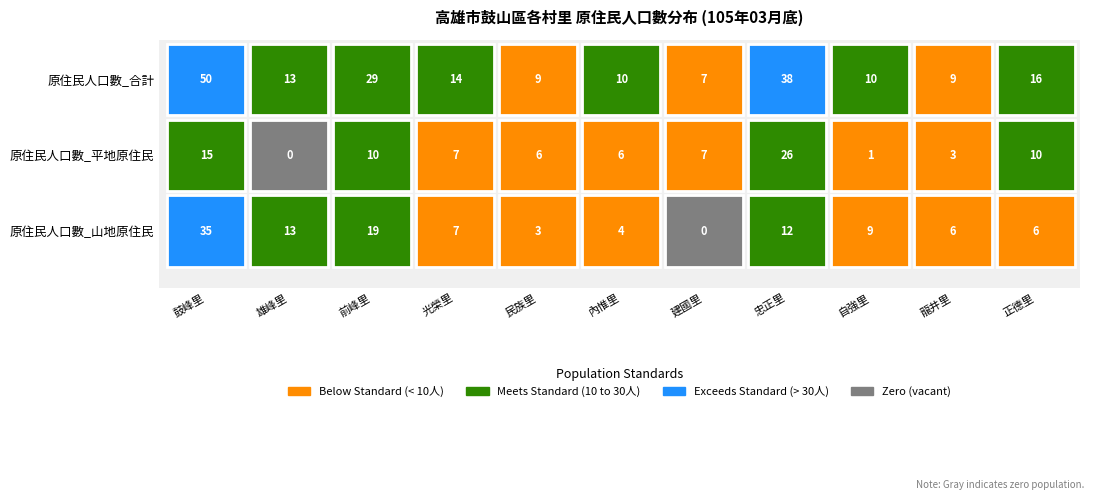

How many data points in 原住民人口數_合計 are above 13?

5